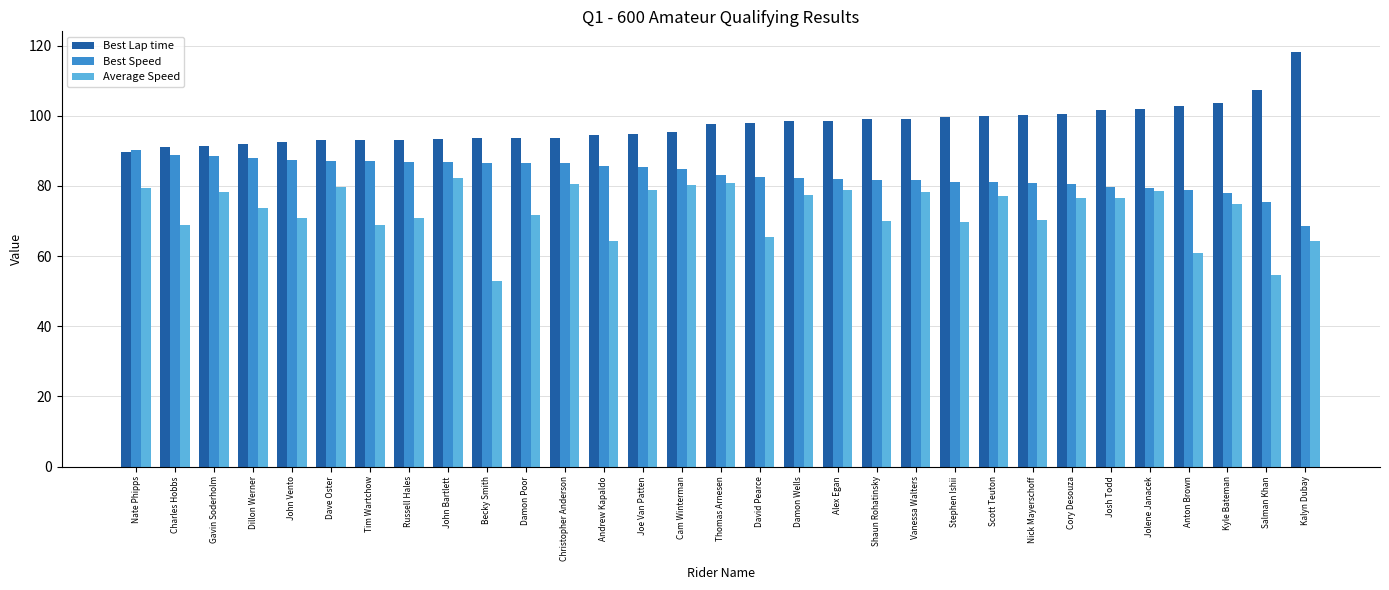

What is the average value of the Best Lap time series?

97.5